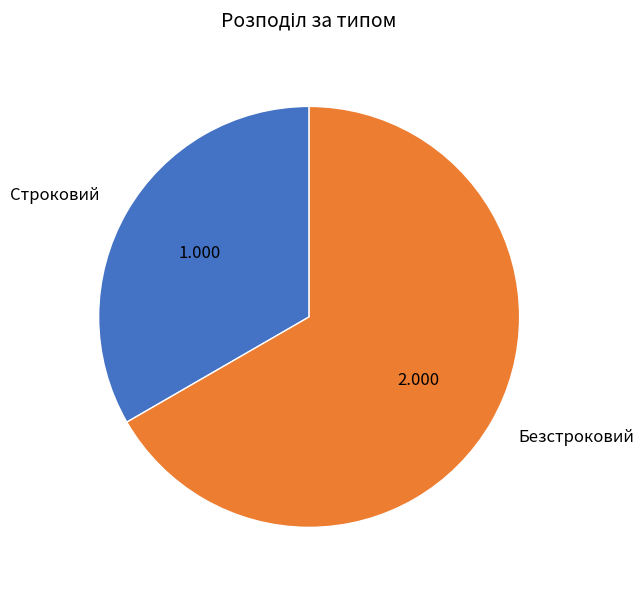

True or false: Безстроковий accounts for 60% of the total.

False